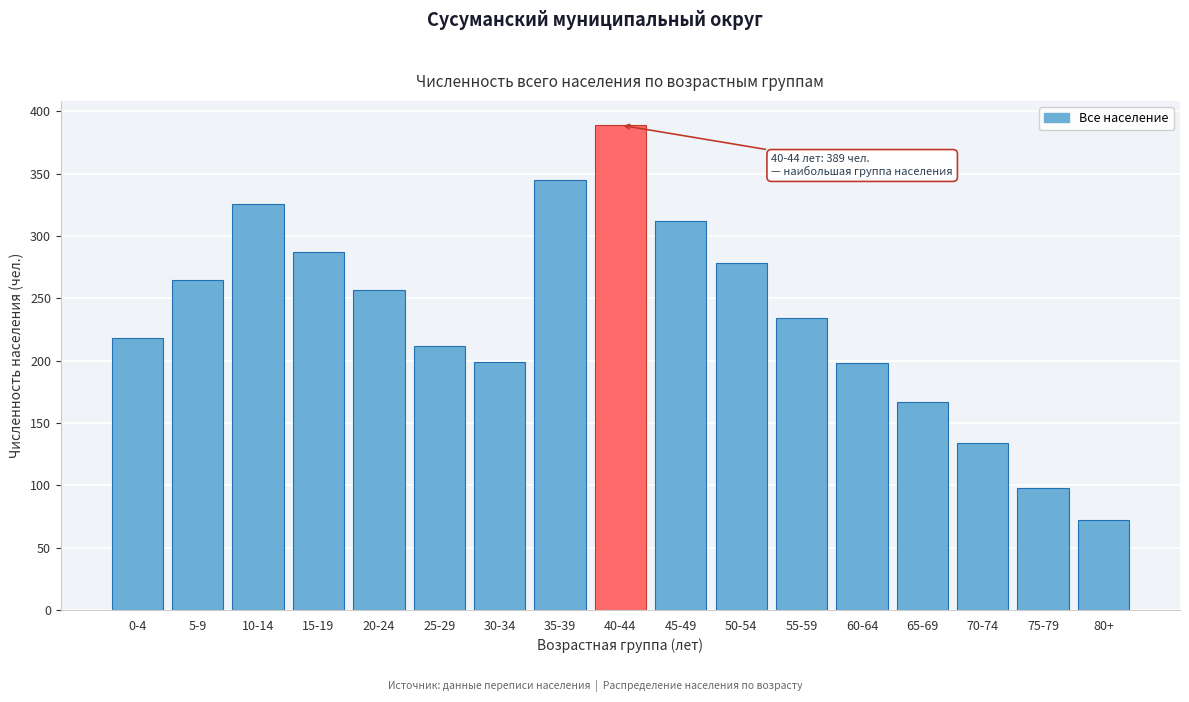

What is the greatest value displayed?

389